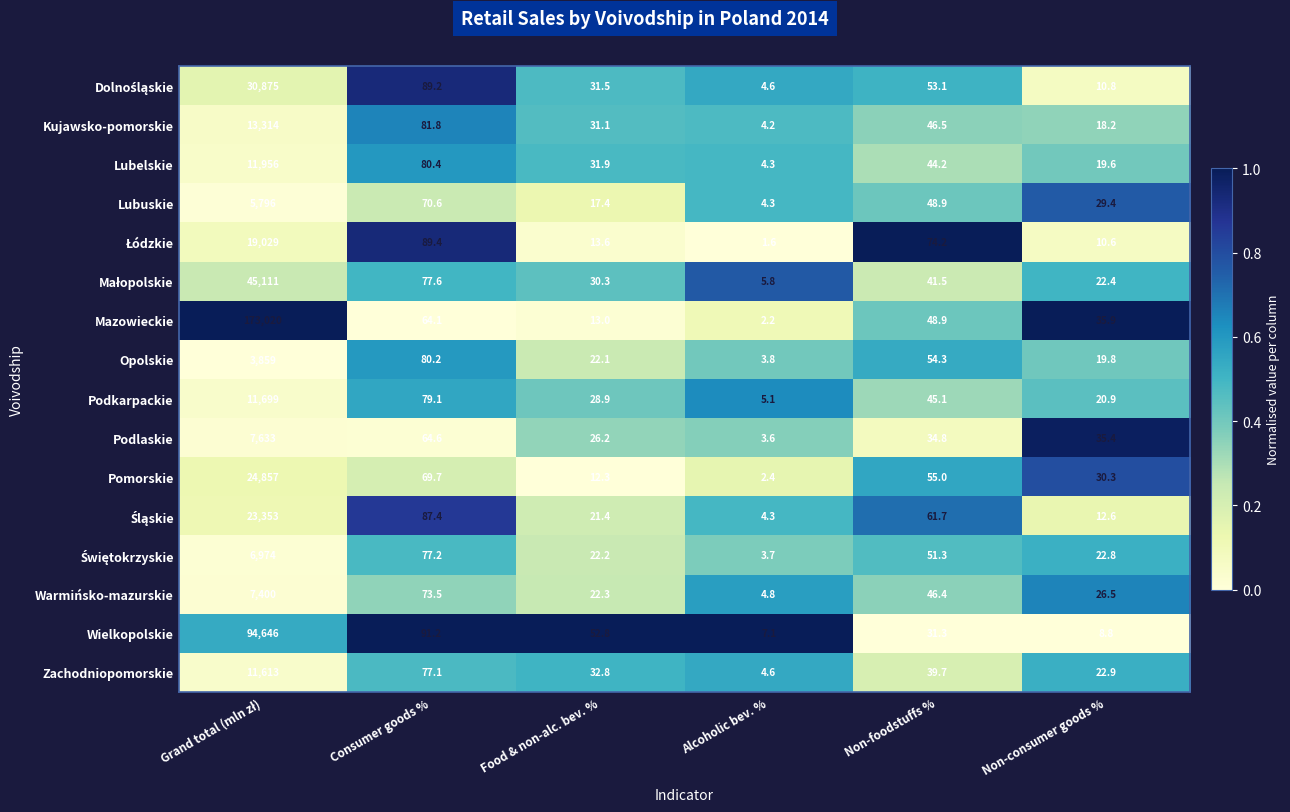

The Zachodniopomorskie series shows 77.1 at Consumer goods %. True or false?

True